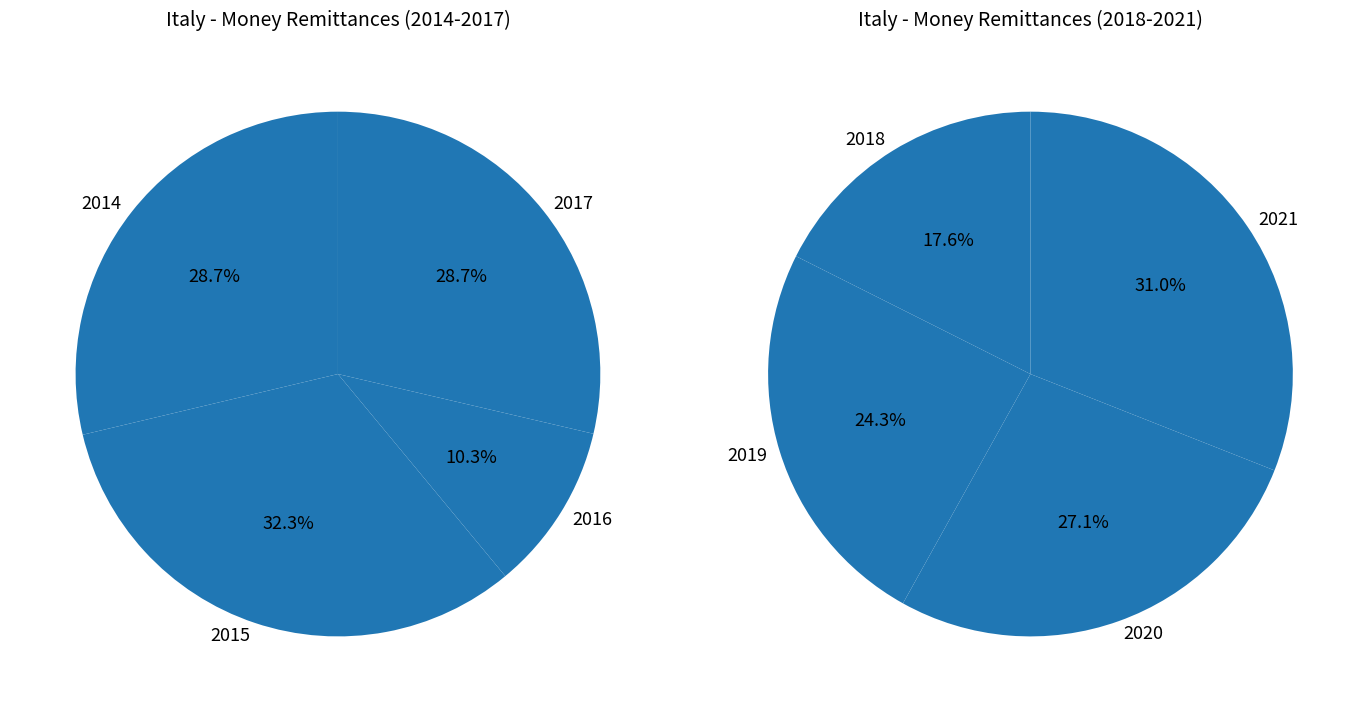

Do 2016 and 2015 together represent more than half of the pie?

No